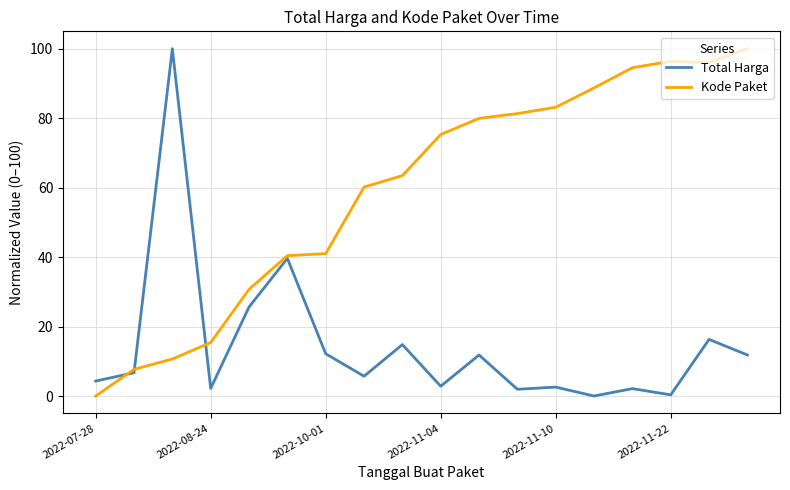

In Total Harga, how many points are higher than both neighbors (excluding endpoints)?

7